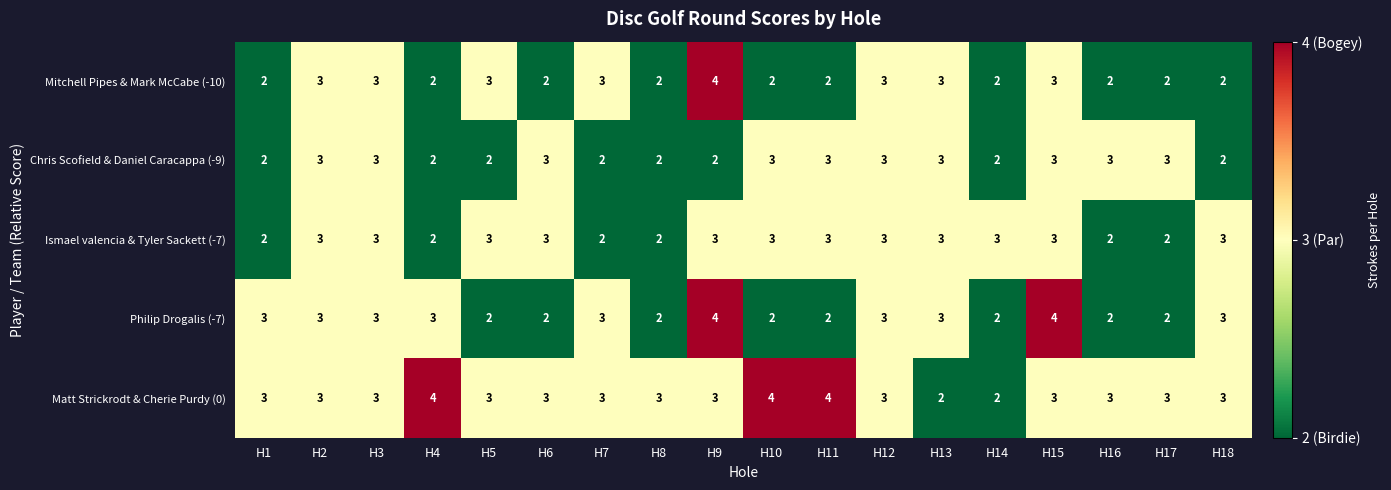

Count the Mitchell Pipes & Mark McCabe (-10) values in the range 2 to 3.

17